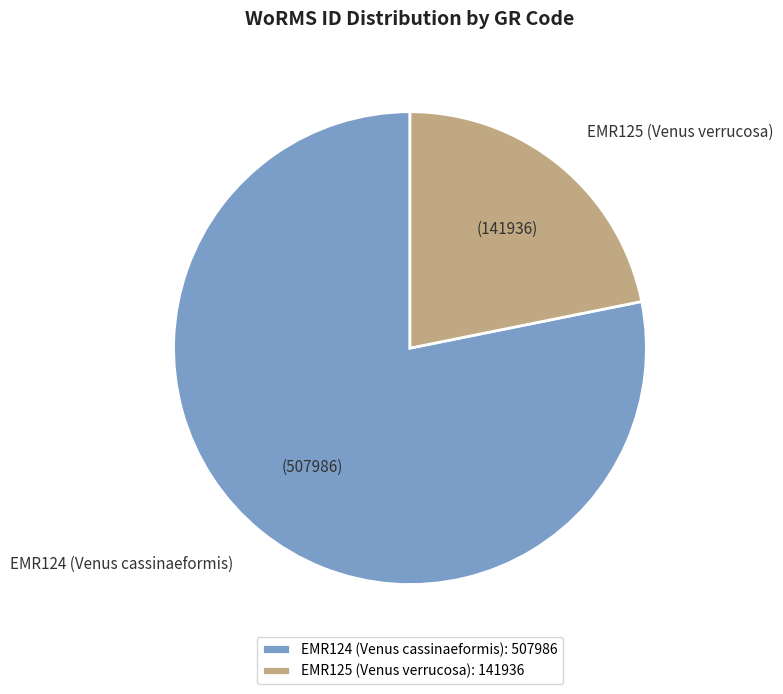

Combined, do EMR125 (Venus verrucosa) and EMR124 (Venus cassinaeformis) account for over 50%?

Yes